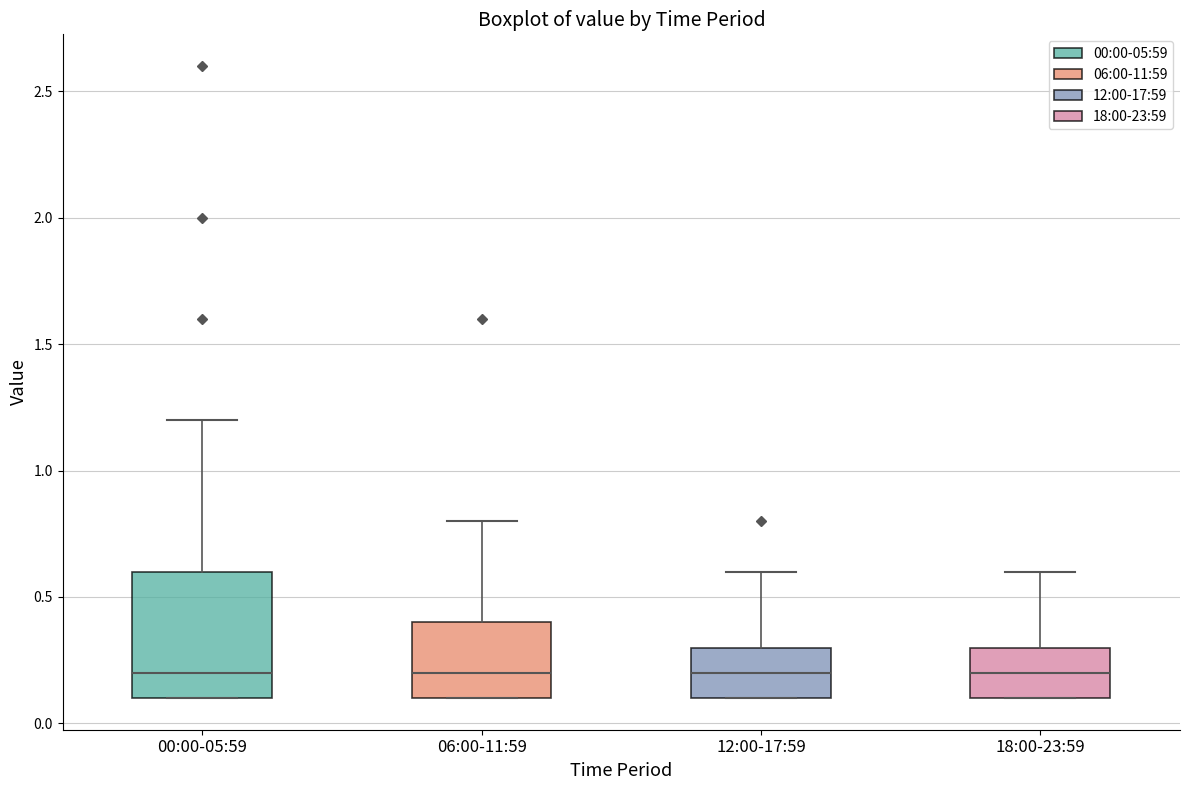

Which box is the tallest, from its lower edge to its upper edge?

00:00-05:59